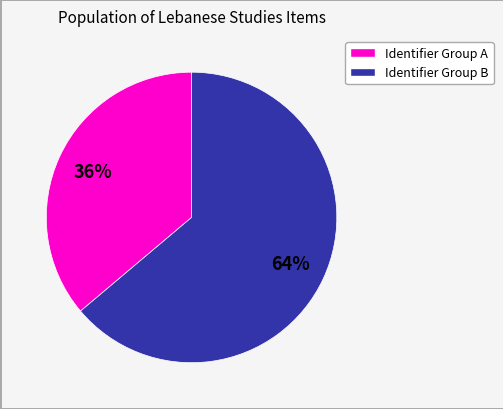

What is the smallest slice in the pie chart?

Identifier Group A